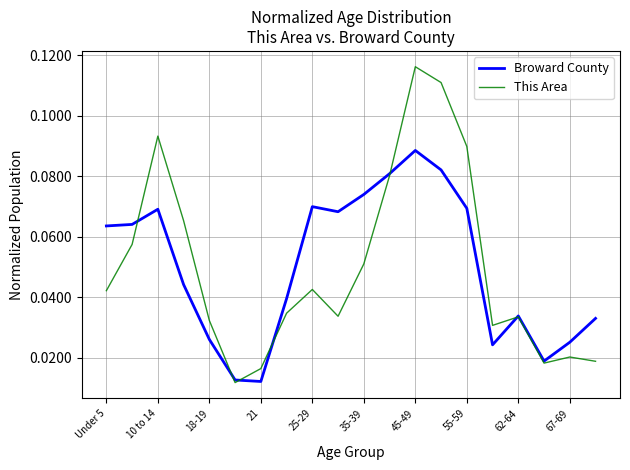

After their last crossing, which series has the higher values: This Area or Broward County?

Broward County